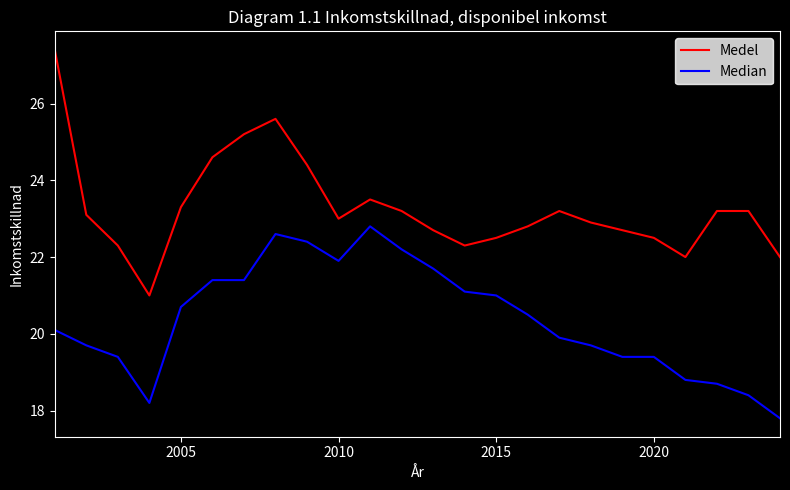

Which series has the widest spread of values?

Medel